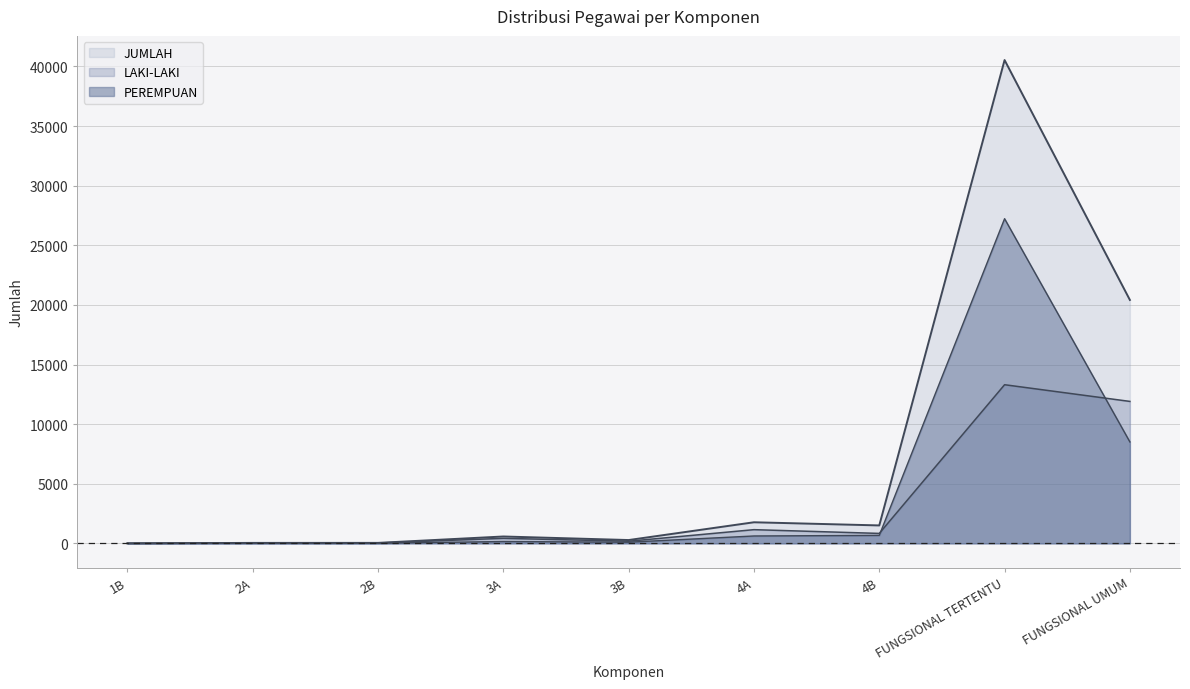

What is the average value of the PEREMPUAN series?

4145